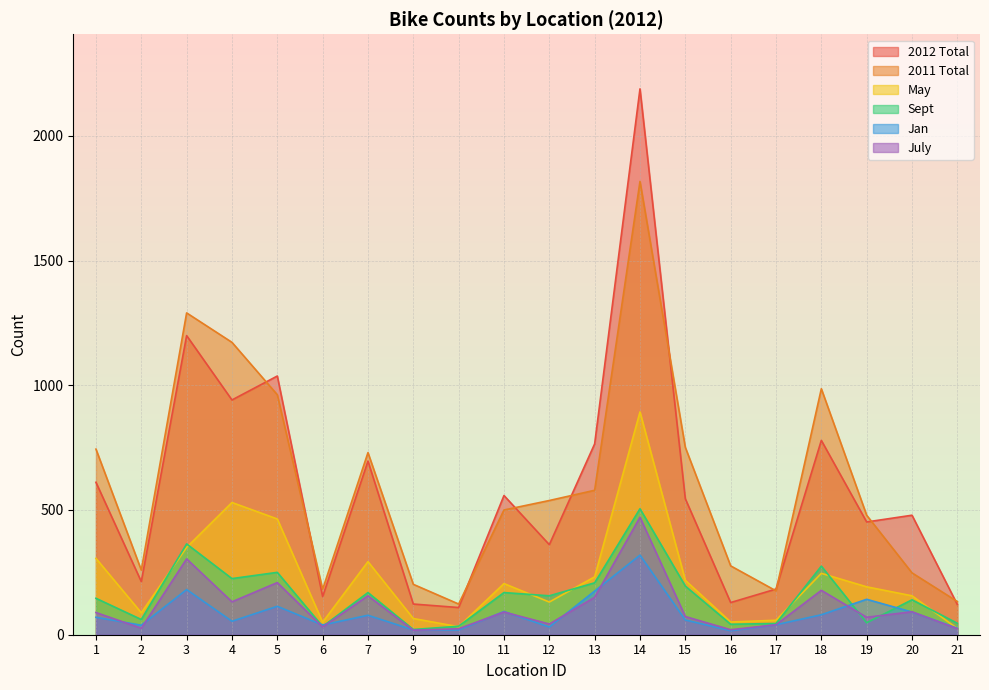

Reading left to right, list all the values displayed in this chart.

2012 Total: 1=611	2=213	3=1199	4=941	5=1037	6=153	7=696	9=123	10=109	11=558	12=361	13=765	14=2188	15=545	16=129	17=183	18=779	19=452	20=479	21=121
2011 Total: 1=744	2=259	3=1290	4=1172	5=962	6=182	7=730	9=202	10=123	11=500	12=538	13=579	14=1817	15=751	16=276	17=176	18=986	19=479	20=248	21=133
May: 1=306	2=88	3=350	4=530	5=464	6=50	7=293	9=65	10=32	11=205	12=131	13=232	14=893	15=218	16=51	17=58	18=246	19=192	20=156	21=25
Sept: 1=146	2=61	3=364	4=225	5=250	6=33	7=169	9=21	10=34	11=169	12=156	13=208	14=505	15=195	16=42	17=45	18=275	19=48	20=140	21=46
Jan: 1=70	2=38	3=181	4=54	5=114	6=39	7=78	9=19	10=19	11=93	12=31	13=175	14=319	15=59	16=16	17=40	18=80	19=142	20=91	21=26
July: 1=89	2=26	3=304	4=132	5=209	6=31	7=156	9=18	10=24	11=91	12=43	13=150	14=471	15=73	16=20	17=40	18=178	19=70	20=92	21=24